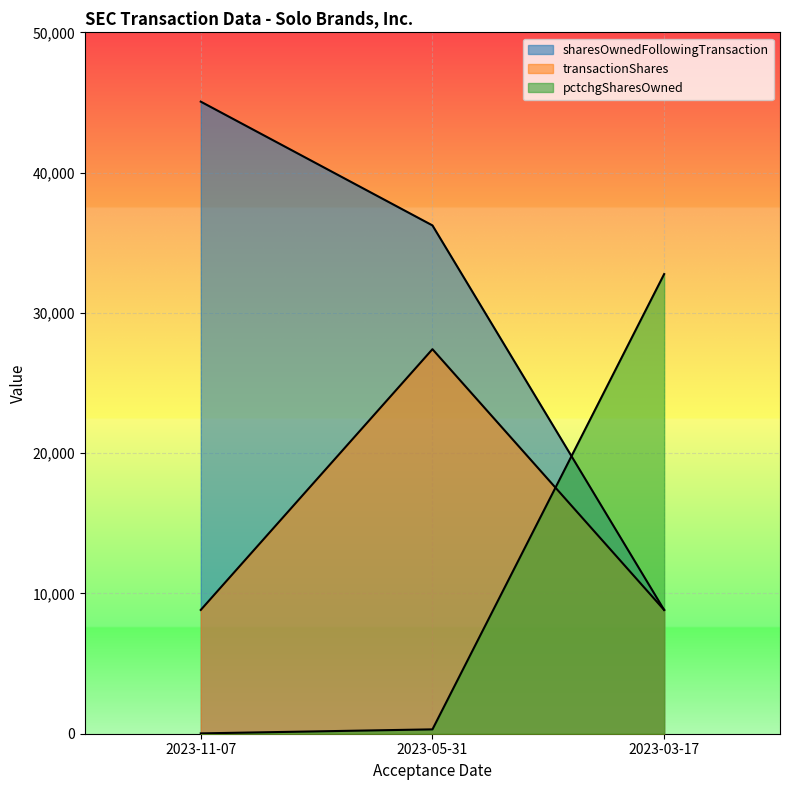

Which series has the widest spread of values?

sharesOwnedFollowingTransaction